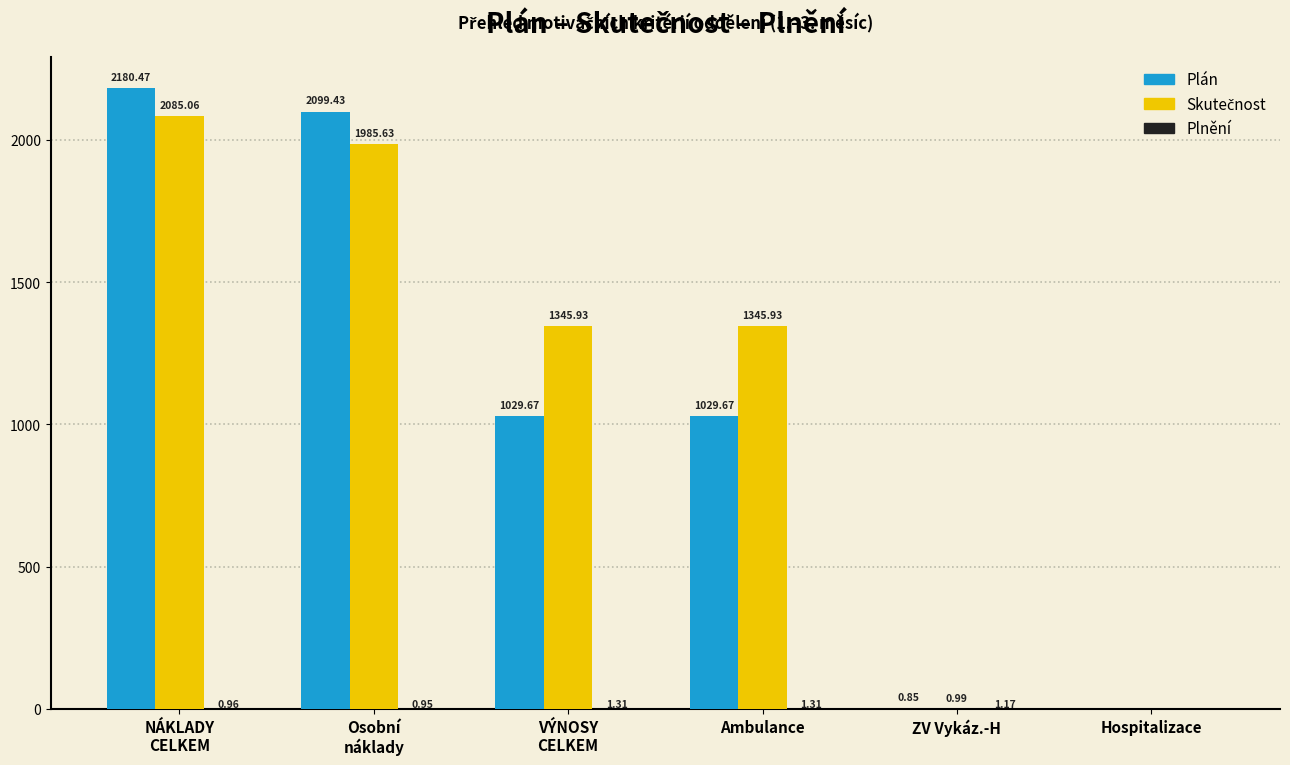

How many data points in Plán are above 1029?

4